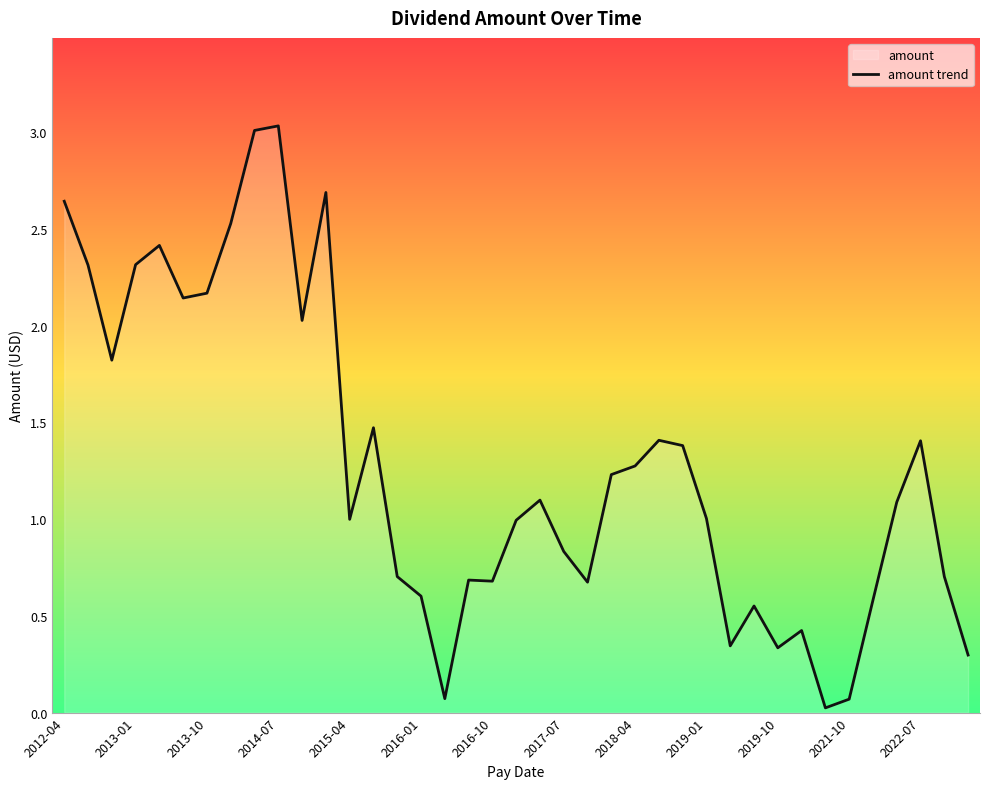

The chart shows a value of 1.0 at 2015-04. True or false?

True